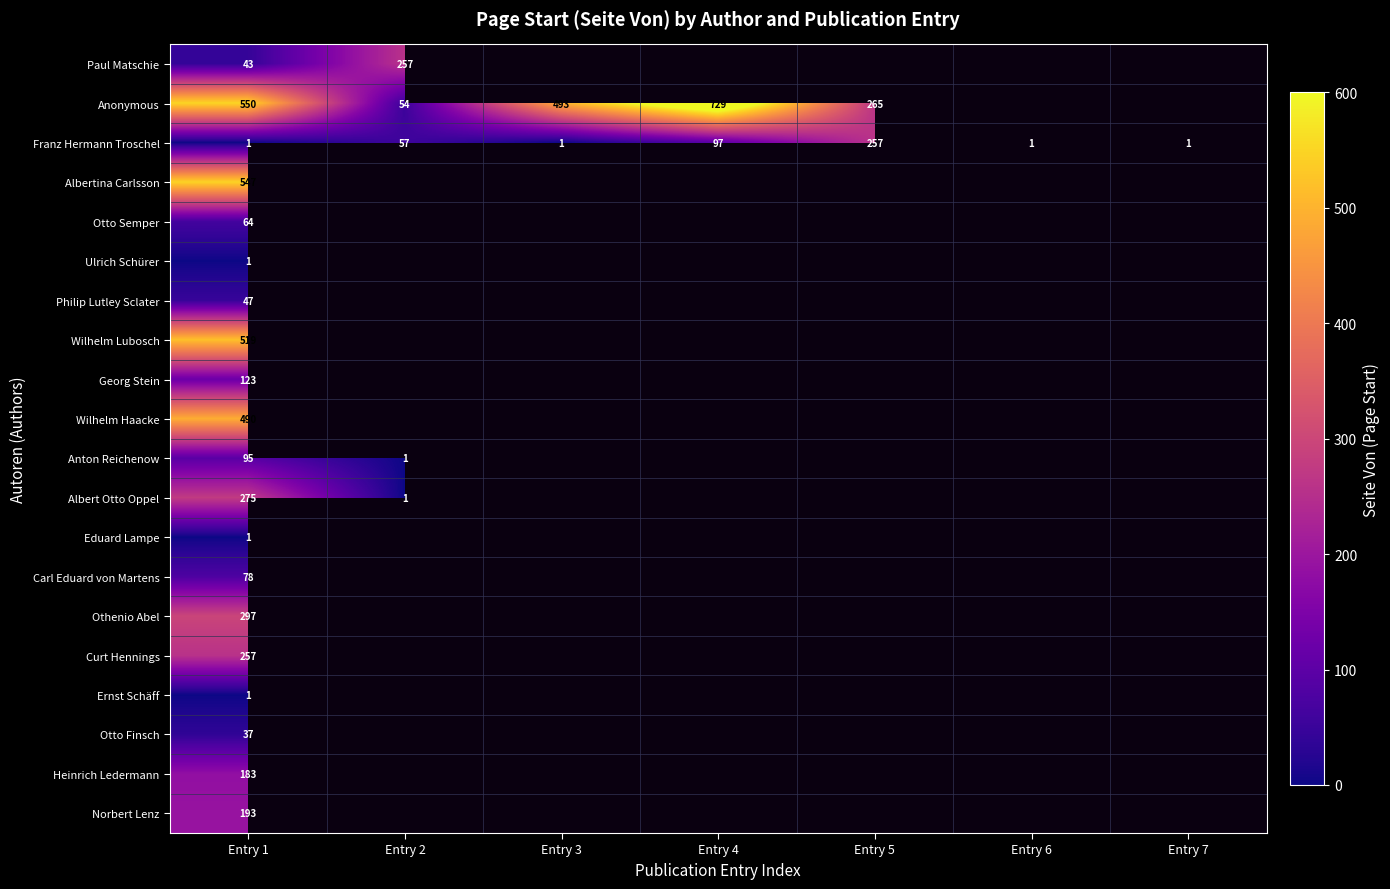

Which has a higher value, Entry 6 or Entry 3?

Entry 3